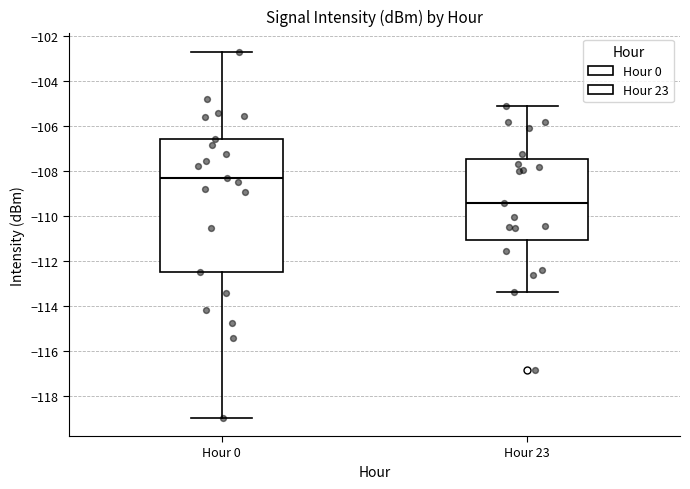

Reading left to right, read every box against the y-axis: the position of its median line, the range the box covers, and the ends of its whiskers. The values are not printed on the chart, so give them approximately, as read against the axis.

Hour 0: median -108.4, box -112.4 to -106.6, whiskers -119.0 to -102.8
Hour 23: median -109.4, box -111.0 to -107.4, whiskers -113.4 to -105.2